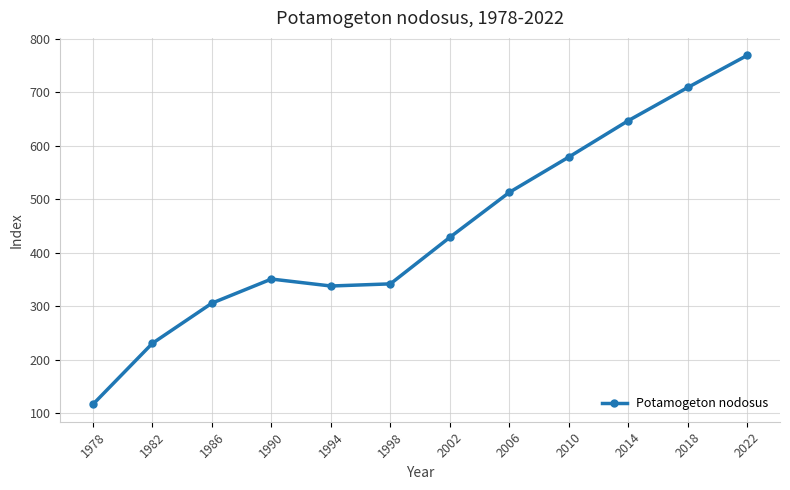

Is this an area chart (filled region under the line)?

No